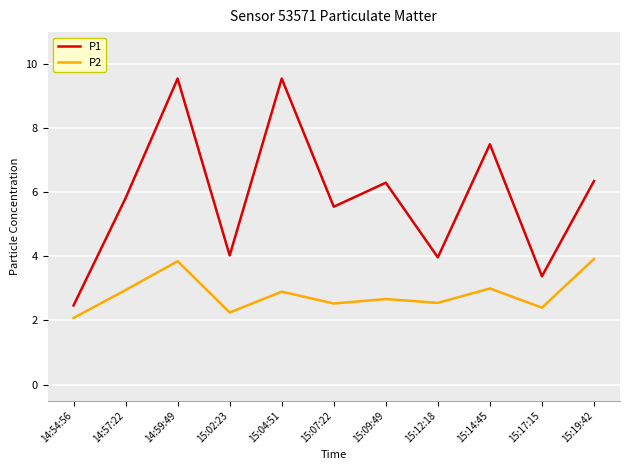

How many interior local peaks does the P2 series have?

4